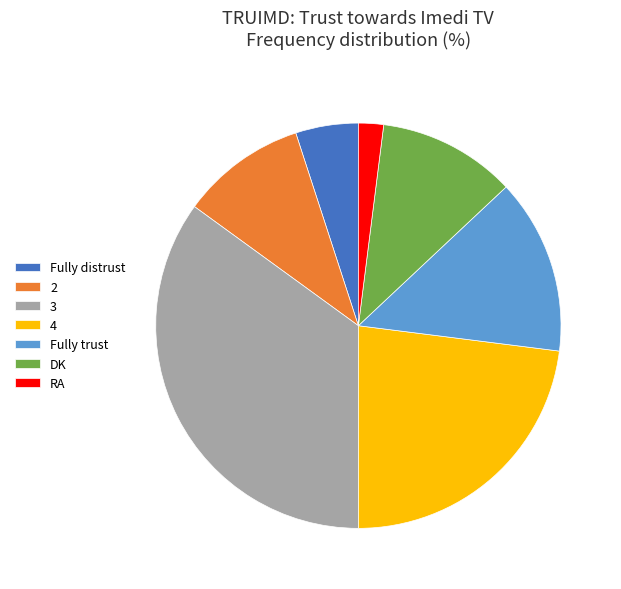

Is it true that 3 is 28% of the pie?

False